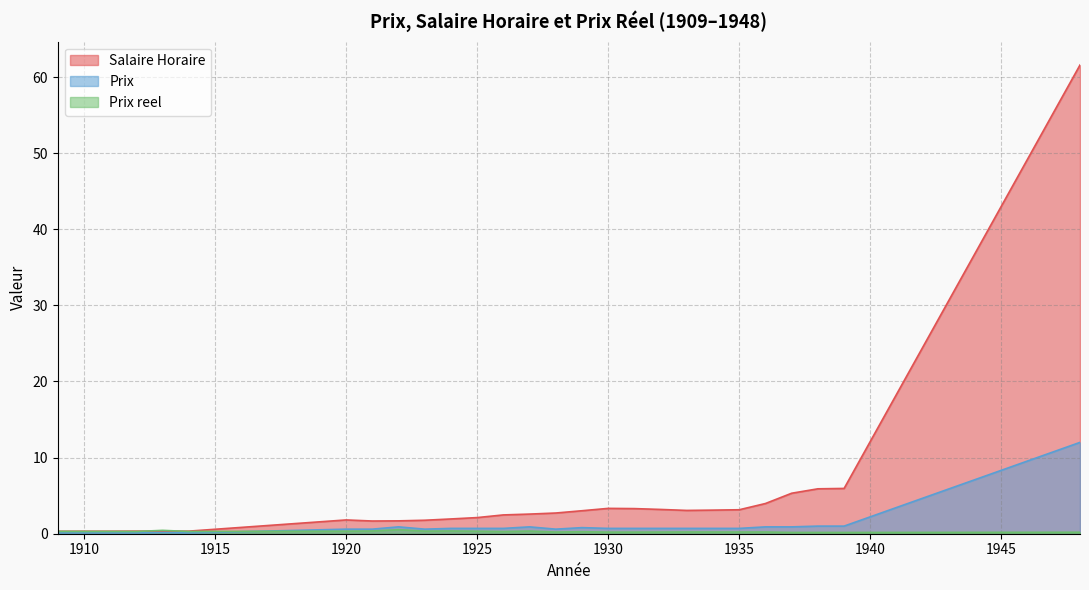

At which category does Prix reel reach its first local valley?

1912